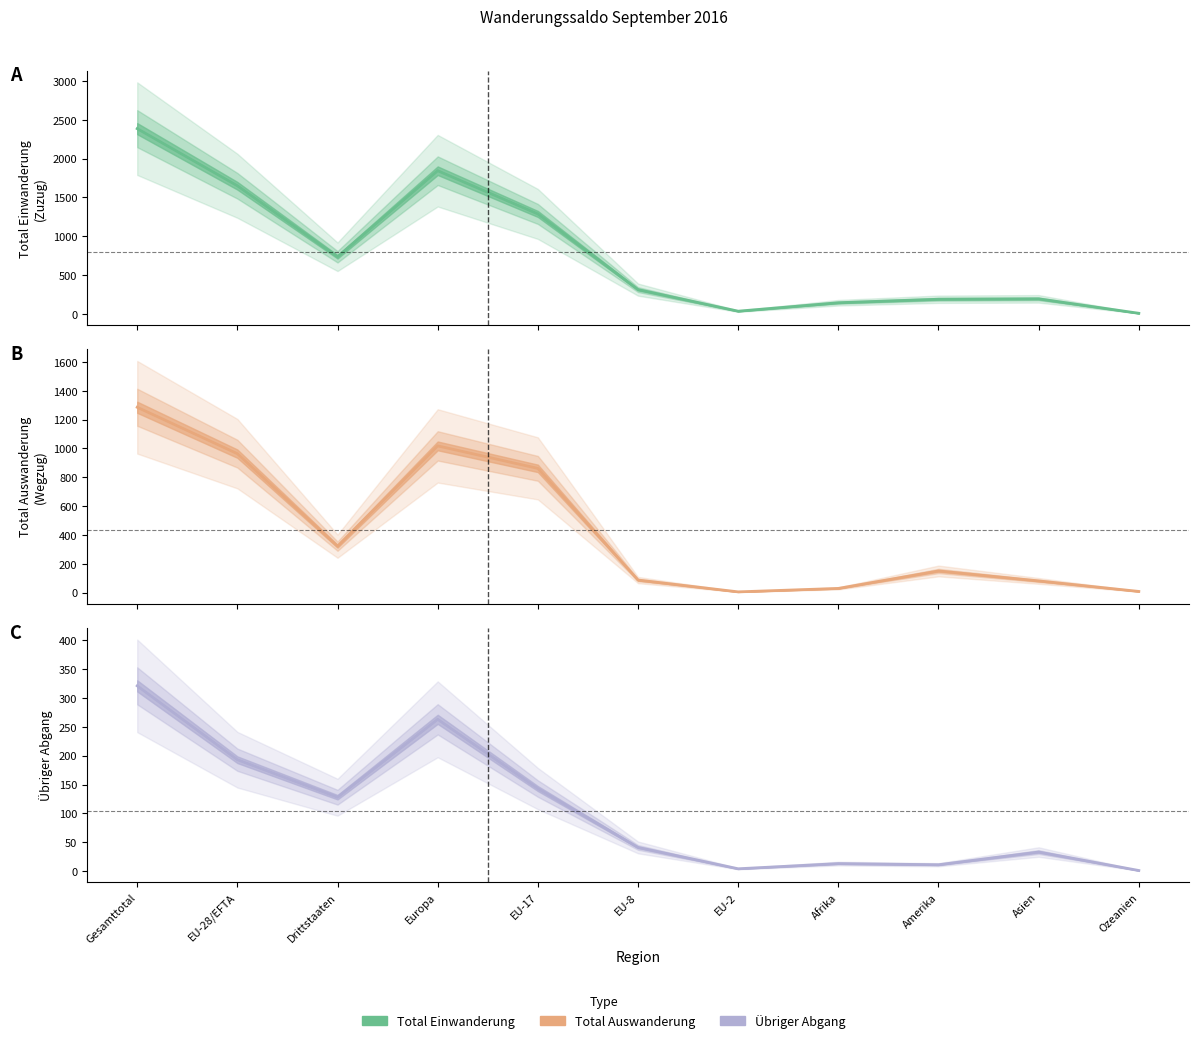

What is the spread (max minus min) of values at EU-8?

272